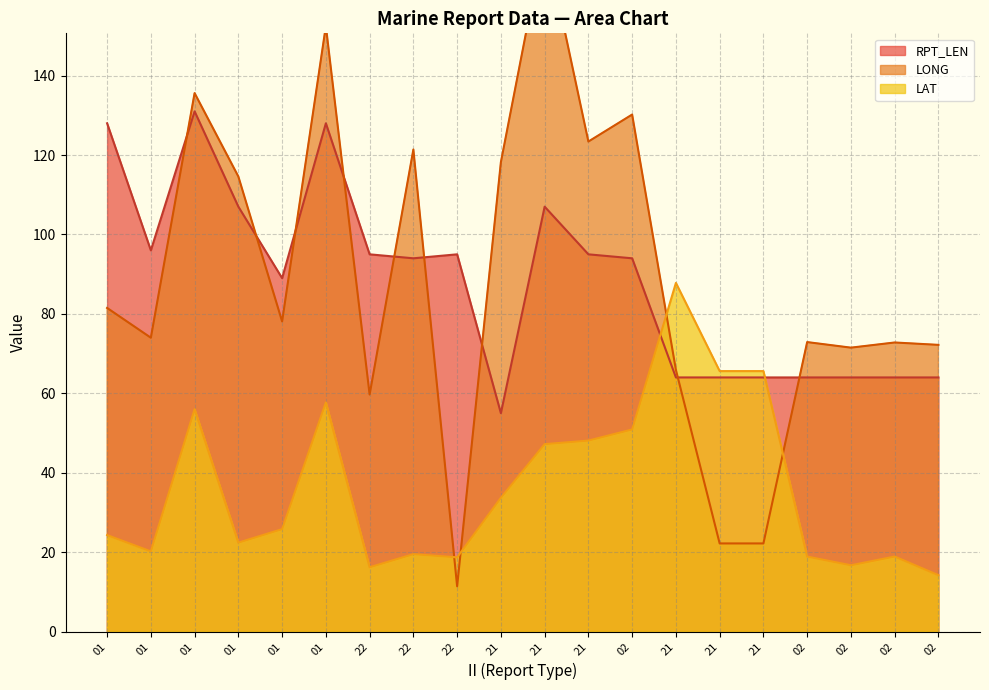

At which category is the sum across all series the highest?

01